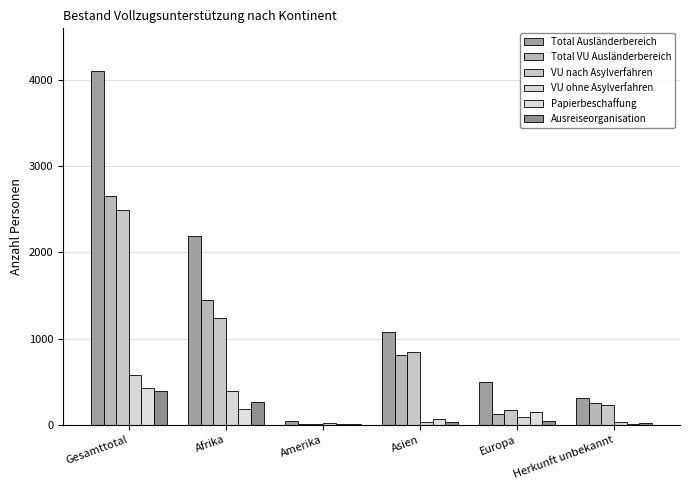

What is the average value of the Total VU Ausländerbereich series?

883